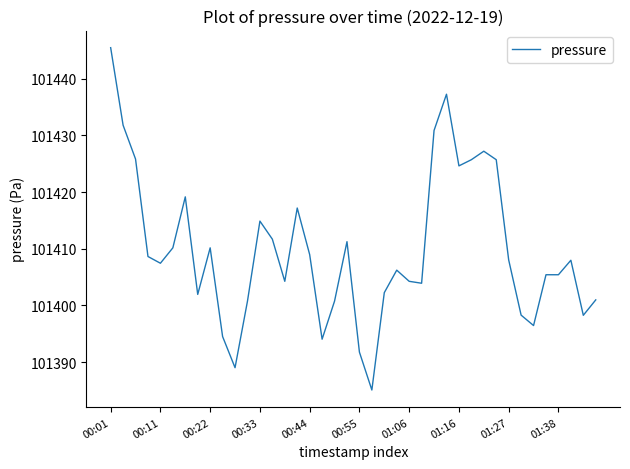

What is the minimum value shown in the chart?

101385.1